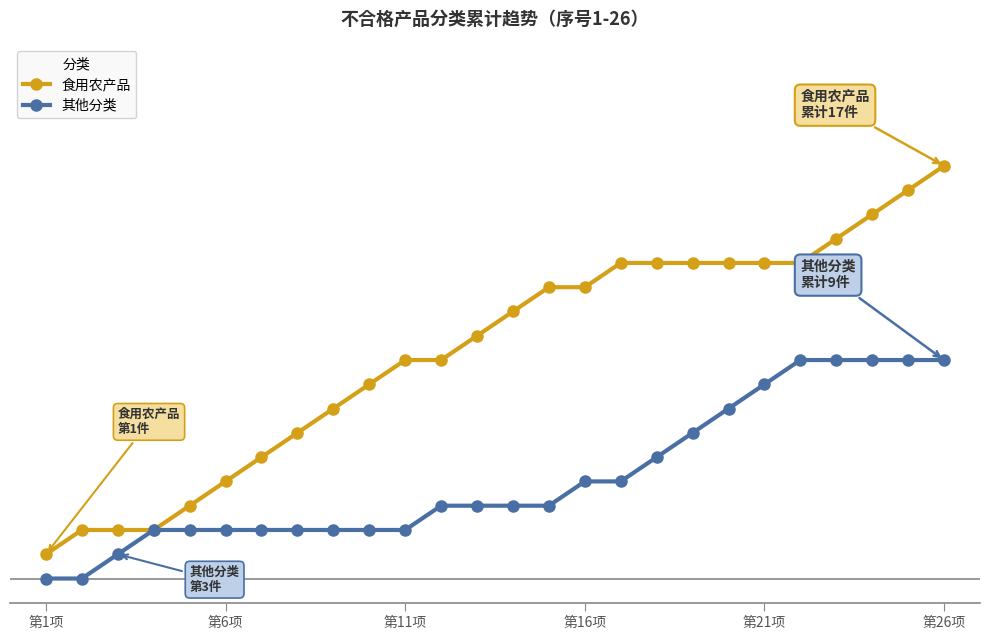

At which category is the sum across all series the highest?

第26项